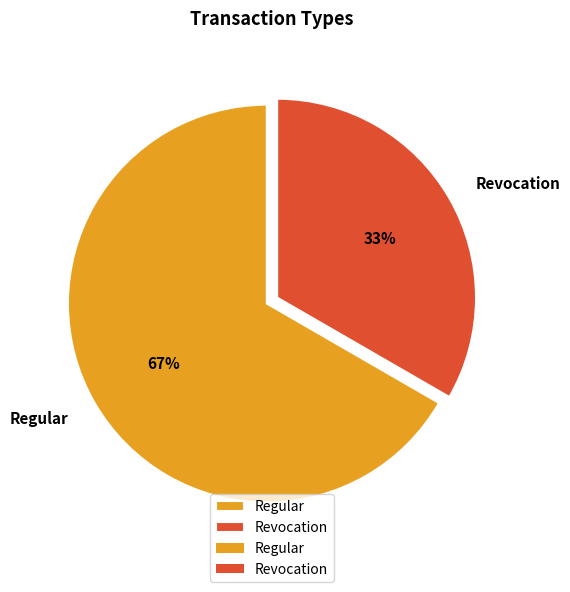

Is there a majority slice in this chart?

Yes